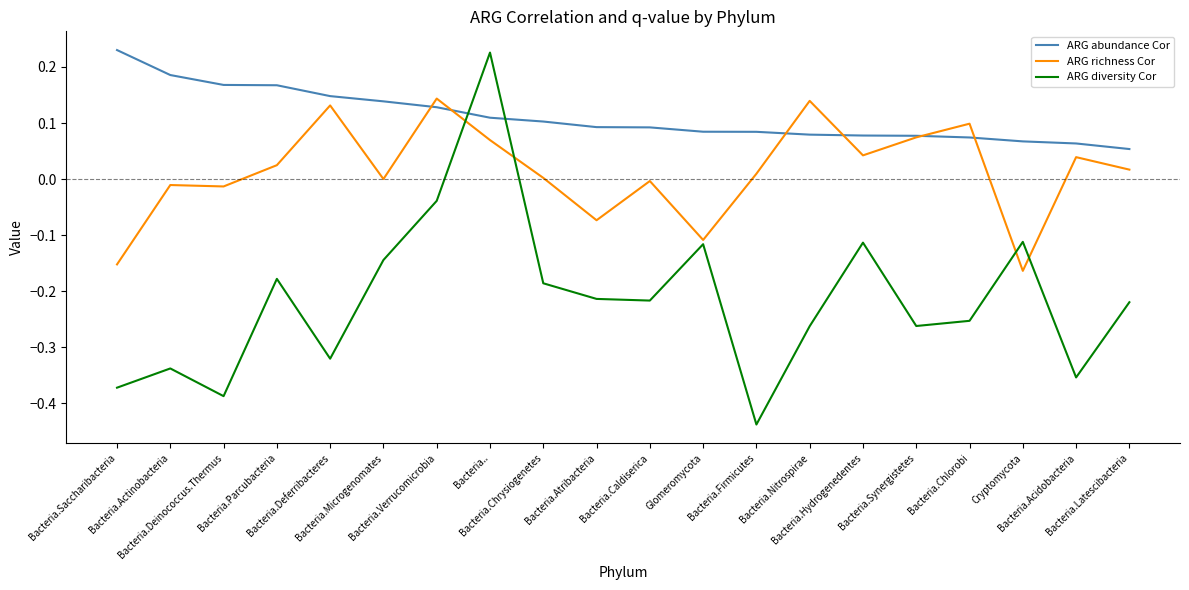

Rank the series by their average value, from lowest to highest.

ARG diversity Cor, ARG richness Cor, ARG abundance Cor